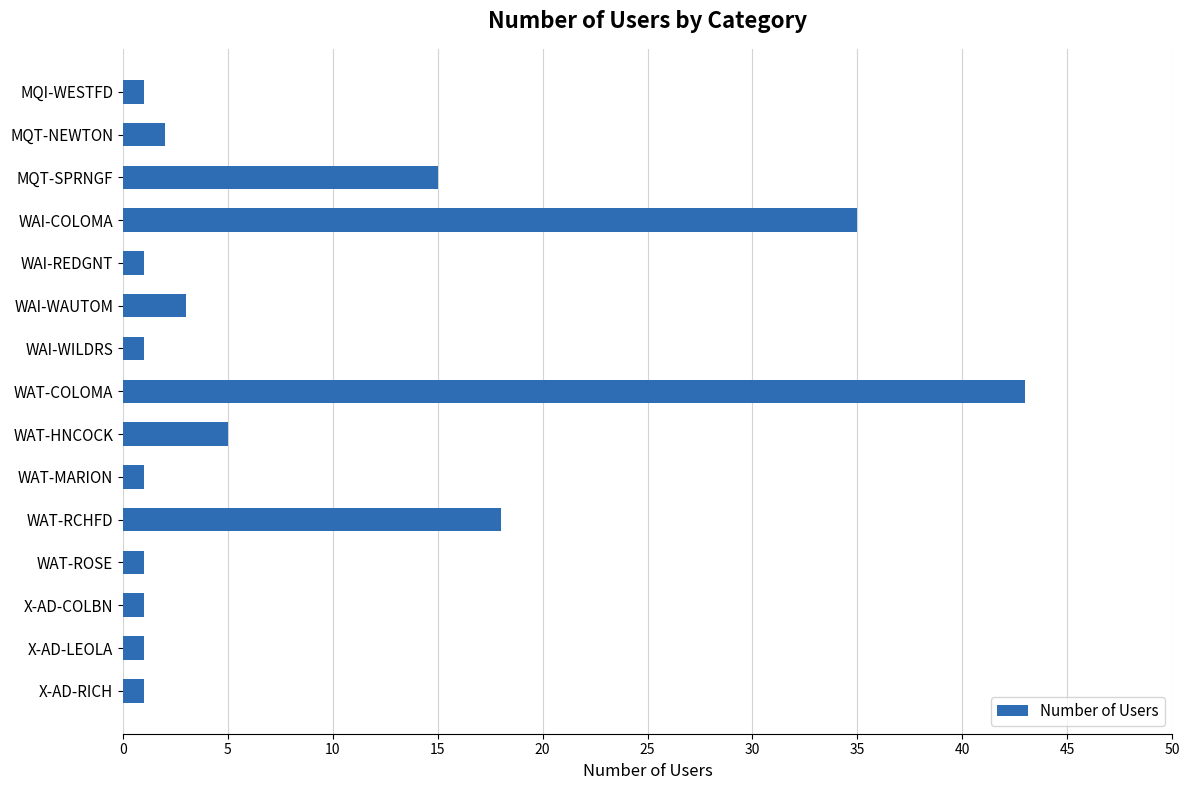

What is the difference between the maximum and minimum values?

42